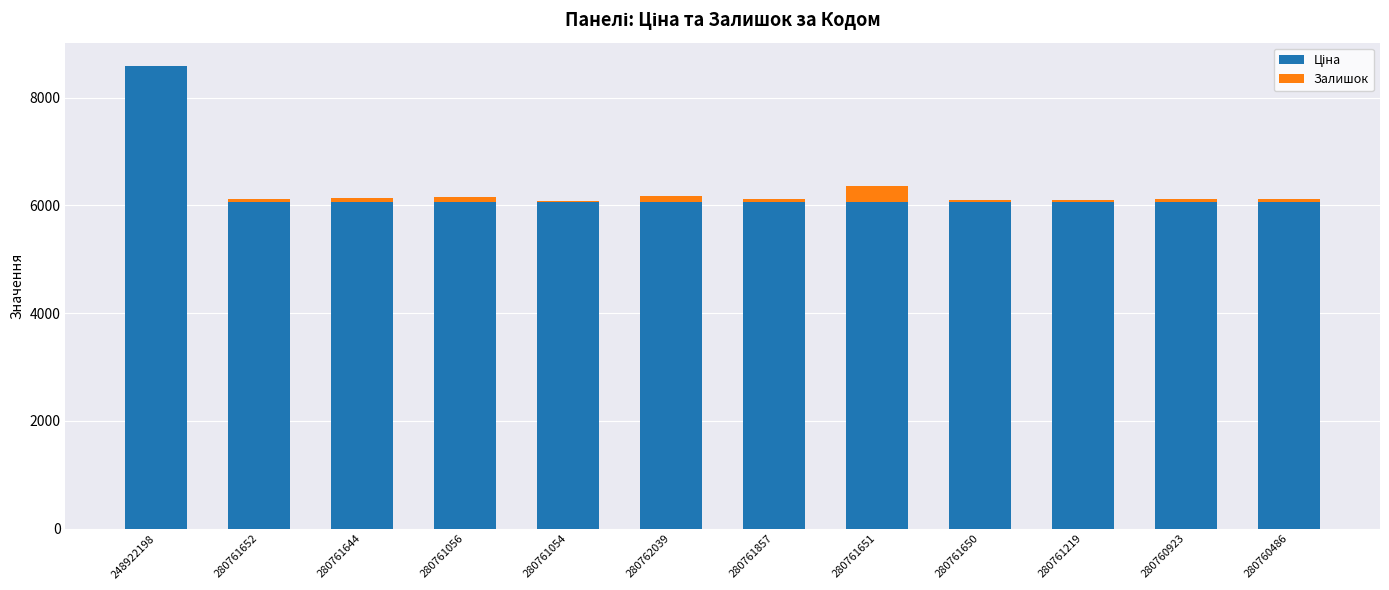

At which category is the sum across all series the highest?

248922198